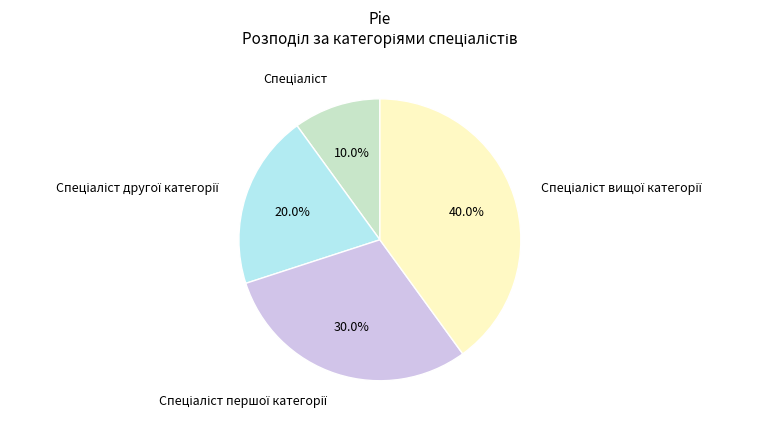

Is there a majority slice in this chart?

No